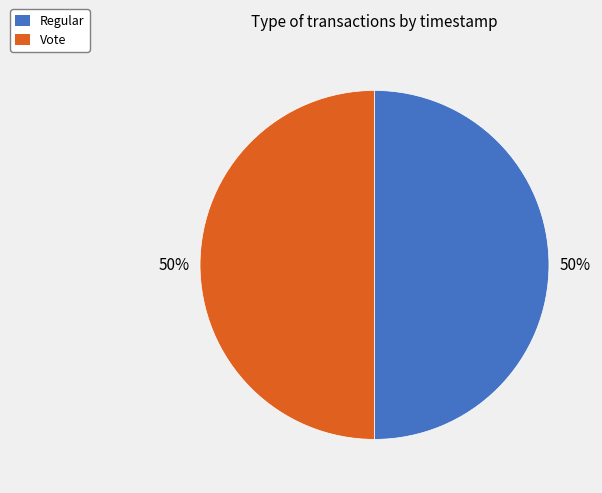

Count the number of slices in the pie.

2